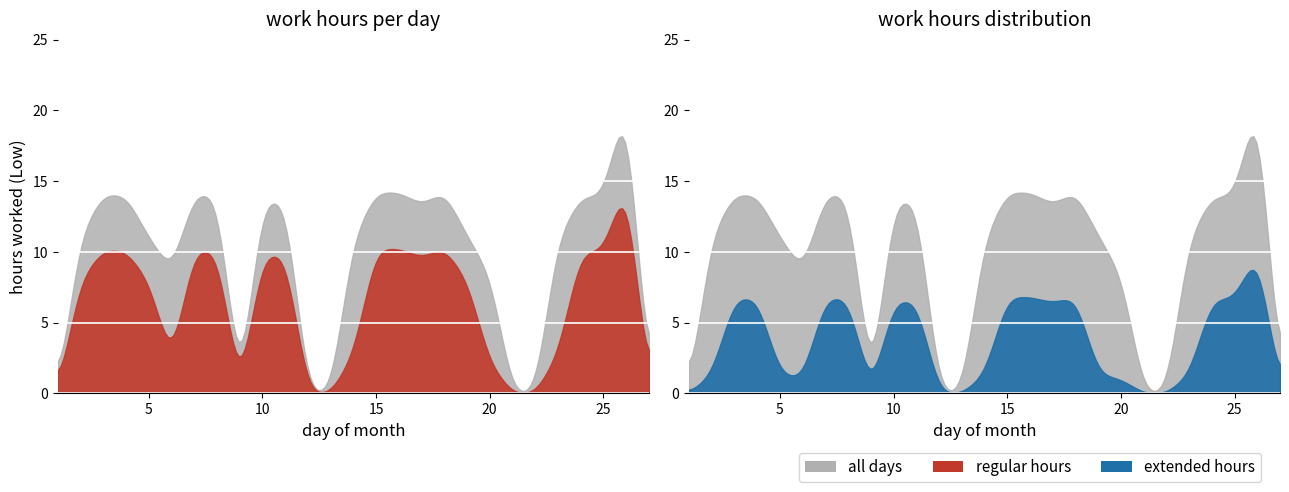

True or false: the data has more than 1 interior local peaks.

True